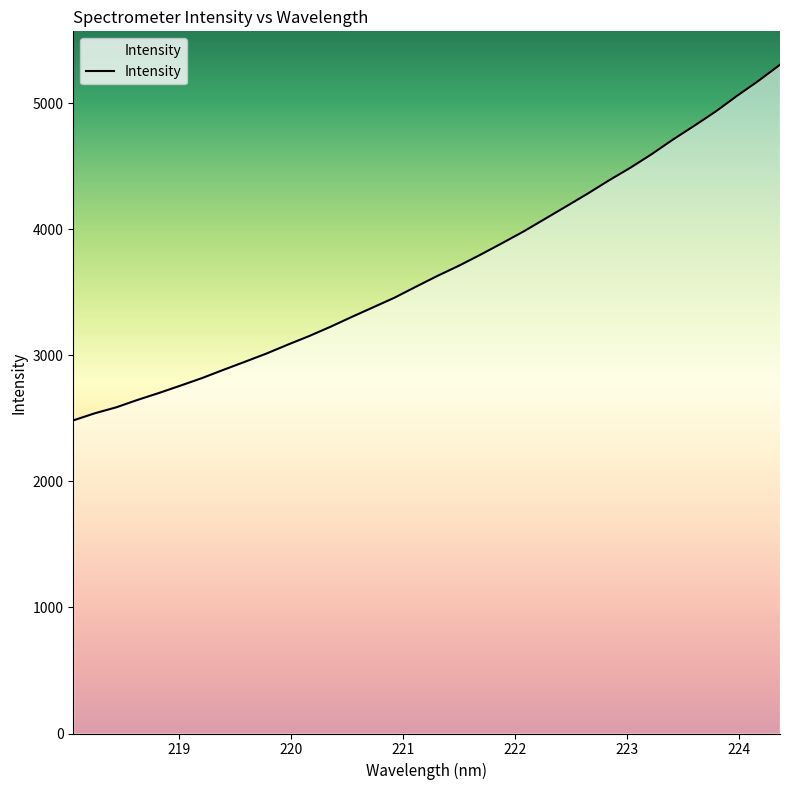

What is the minimum value shown in the chart?

2484.7